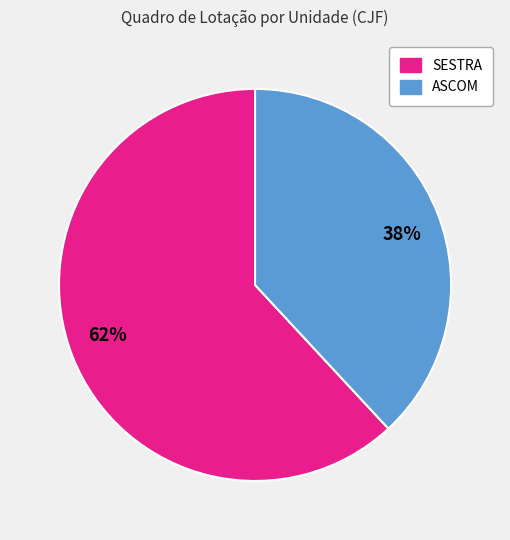

Does 62% represent more than half of the total?

Yes